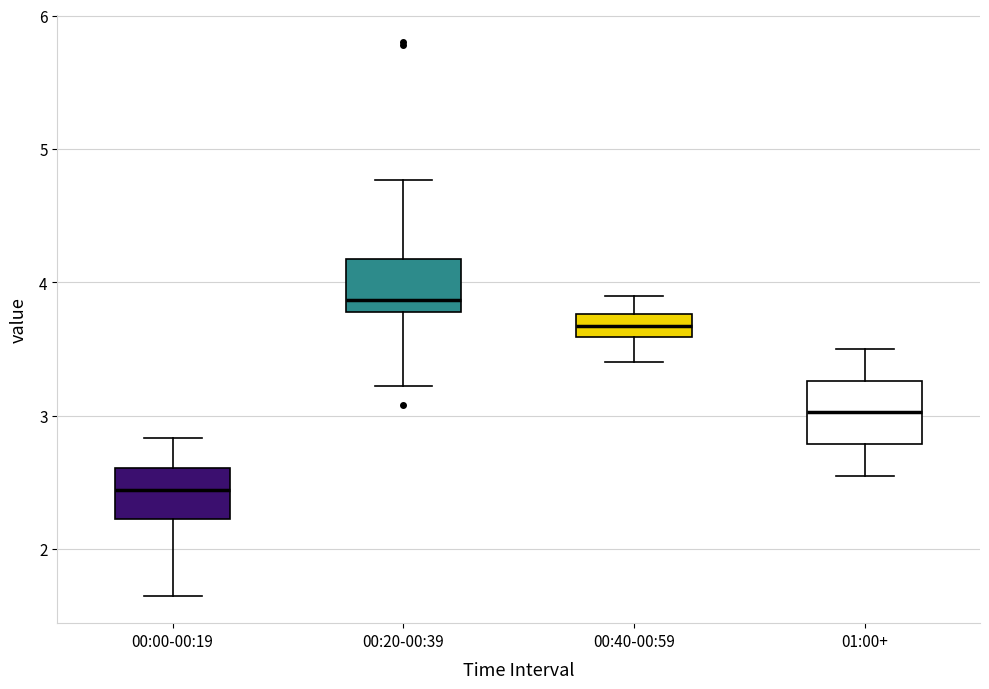

Where does the lower whisker of the box for 01:00+ end on the y-axis? The values are not printed on the chart, so give them approximately, as read against the axis.

2.6